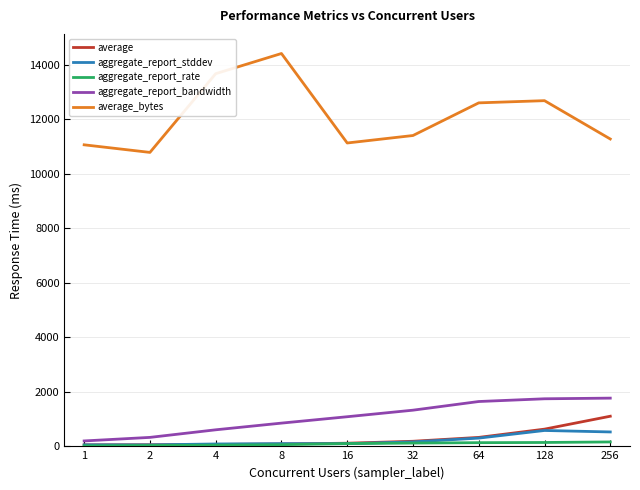

At how many categories does at least one series exceed 6891?

9